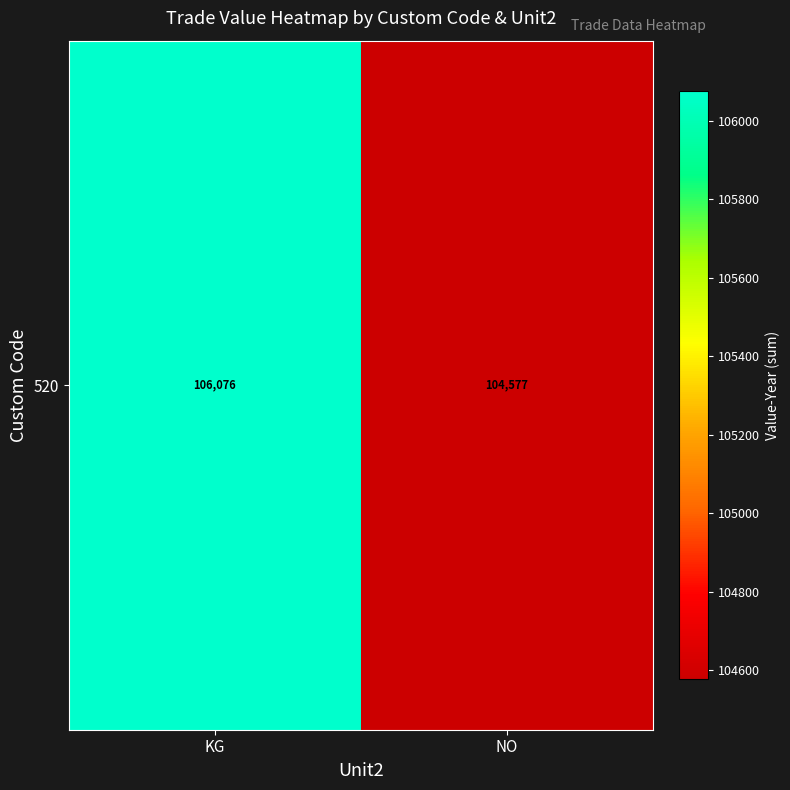

What is the average value?

105326